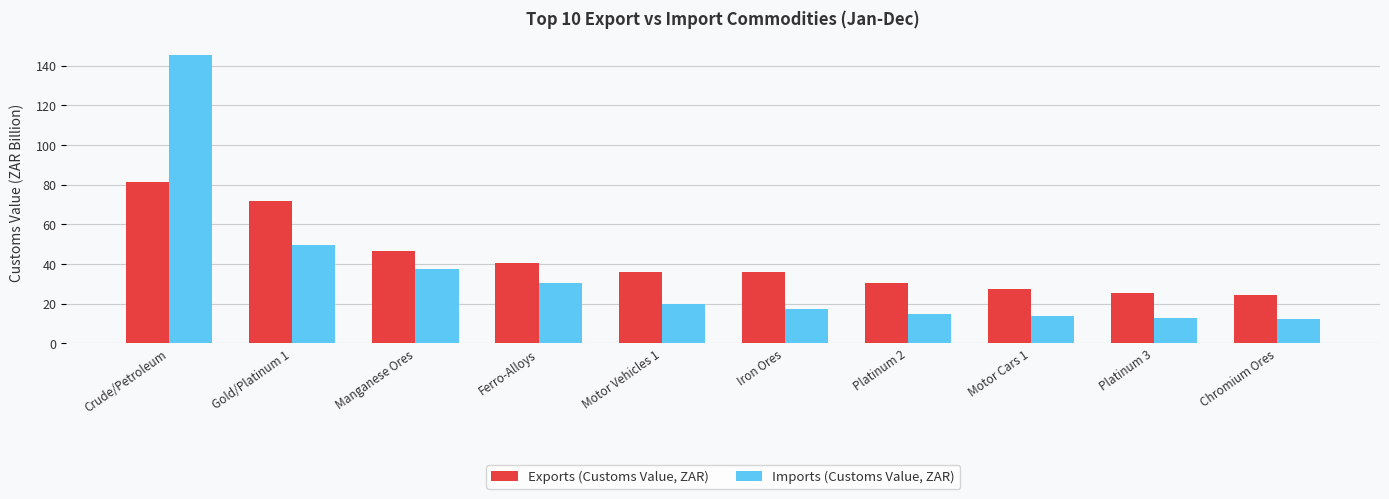

What is the minimum value shown in the chart?

12.5